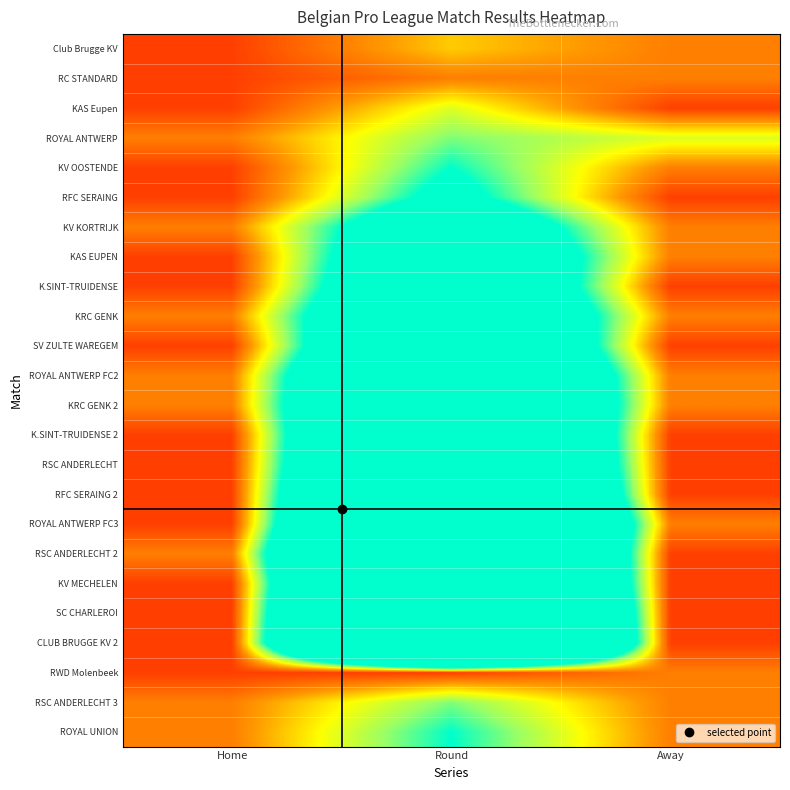

Reading left to right, extract all data points from this chart.

Club Brugge KV: Home=1	Round=3	Away=2
RC STANDARD: Home=1	Round=2	Away=2
KAS Eupen: Home=1	Round=4	Away=1
ROYAL ANTWERP: Home=2	Round=5	Away=4
KV OOSTENDE: Home=1	Round=6	Away=2
RFC SERAING: Home=1	Round=7	Away=1
KV KORTRIJK: Home=2	Round=10	Away=2
KAS EUPEN: Home=1	Round=12	Away=2
K.SINT-TRUIDENSE: Home=1	Round=13	Away=1
KRC GENK: Home=2	Round=14	Away=2
SV ZULTE WAREGEM: Home=1	Round=16	Away=1
ROYAL ANTWERP FC2: Home=2	Round=18	Away=2
KRC GENK 2: Home=2	Round=19	Away=2
K.SINT-TRUIDENSE 2: Home=1	Round=21	Away=1
RSC ANDERLECHT: Home=1	Round=22	Away=1
RFC SERAING 2: Home=1	Round=24	Away=1
ROYAL ANTWERP FC3: Home=1	Round=26	Away=2
RSC ANDERLECHT 2: Home=2	Round=28	Away=1
KV MECHELEN: Home=1	Round=29	Away=1
SC CHARLEROI: Home=1	Round=32	Away=1
CLUB BRUGGE KV 2: Home=1	Round=34	Away=1
RWD Molenbeek: Home=1	Round=1	Away=2
RSC ANDERLECHT 3: Home=2	Round=5	Away=2
ROYAL UNION: Home=2	Round=6	Away=2